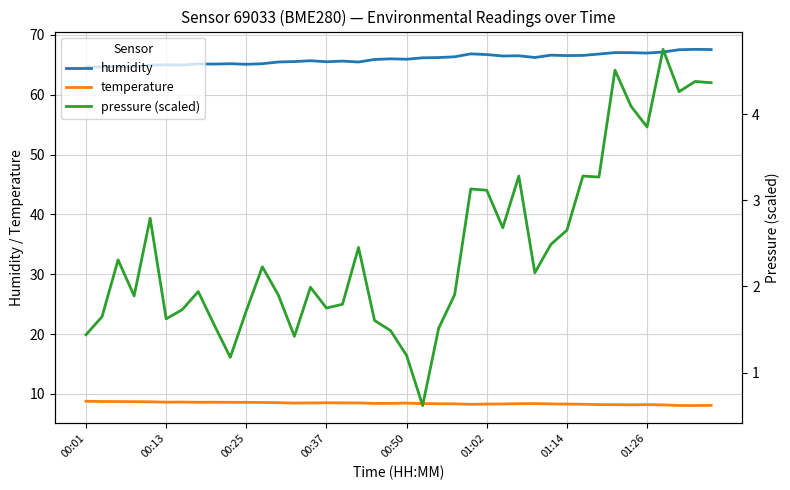

What is the difference between the humidity values at 00:37 and 01:14?

1.0